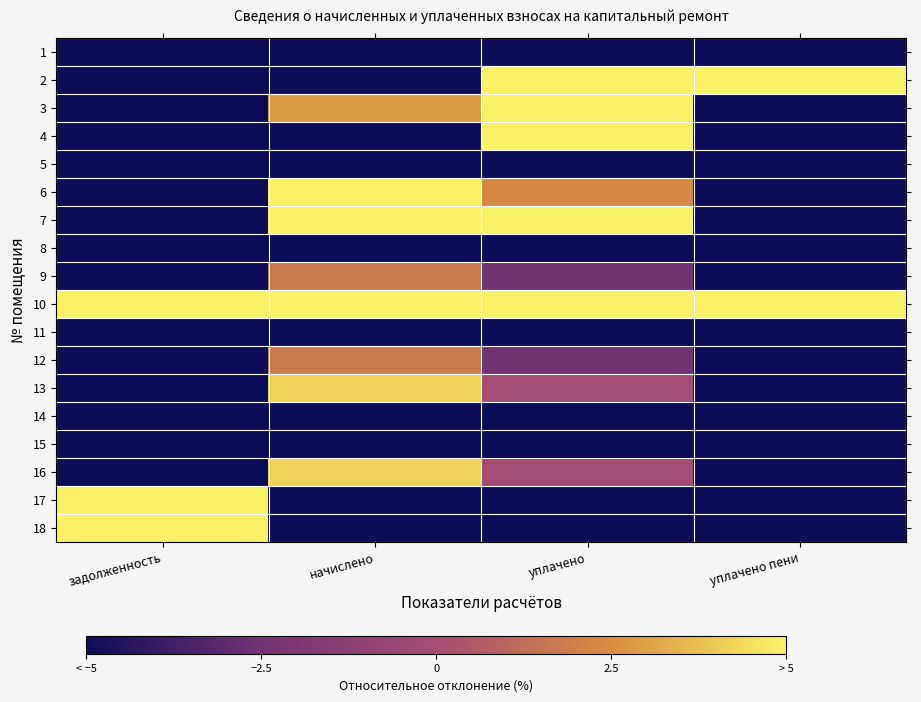

Rank the series by their maximum value, from highest to lowest.

2, 10, 17, 18, 4, 7, 3, 6, 13, 16, 9, 12, 14, 15, 5, 1, 8, 11